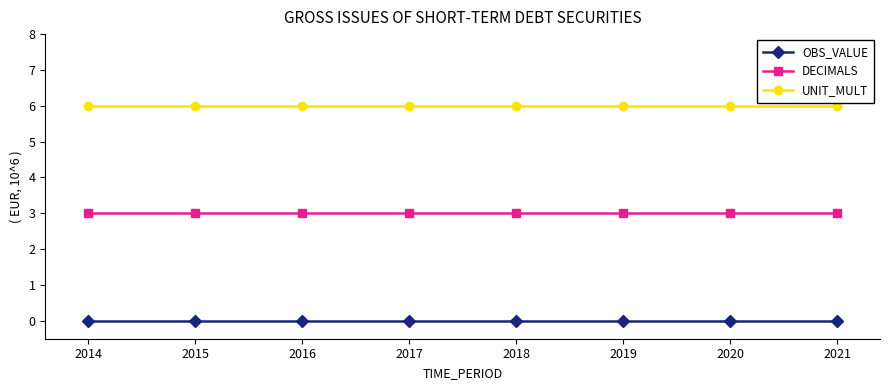

Does the chart display data point markers on the line(s)?

Yes